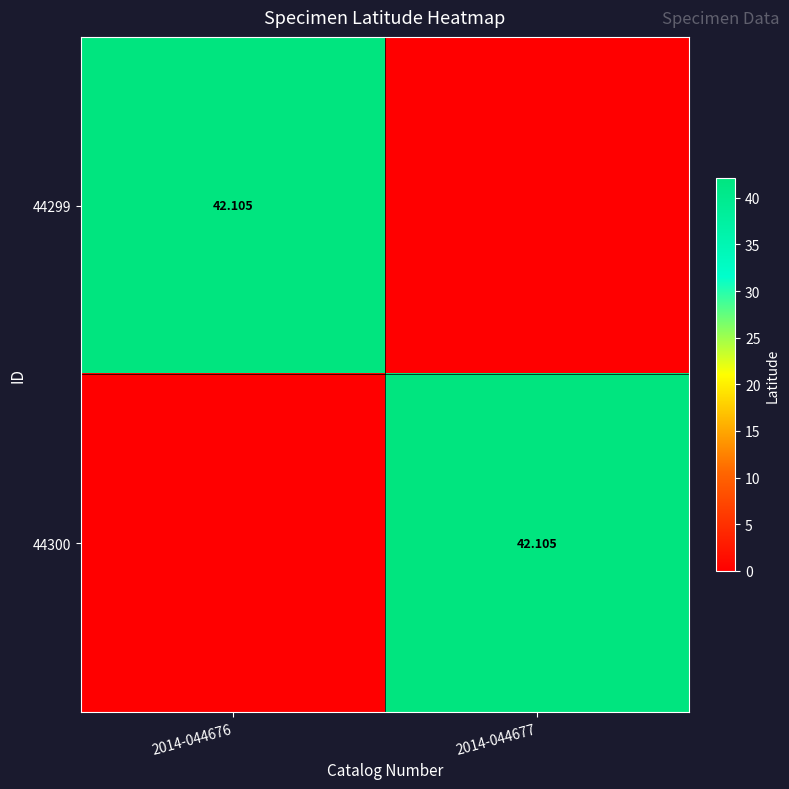

Which has a higher value, 2014-044677 or 2014-044676?

2014-044676